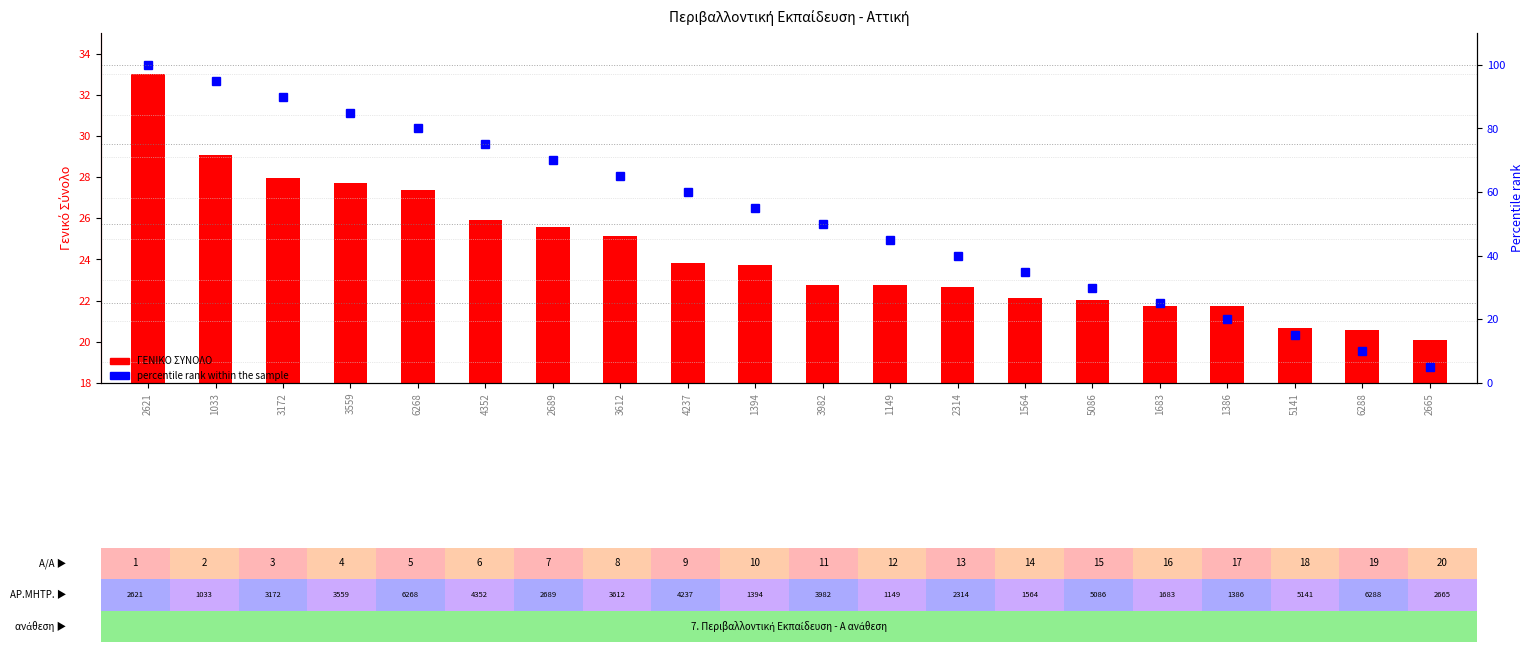

The value of percentile rank within the sample at 1683 is 25.0. True or false?

True